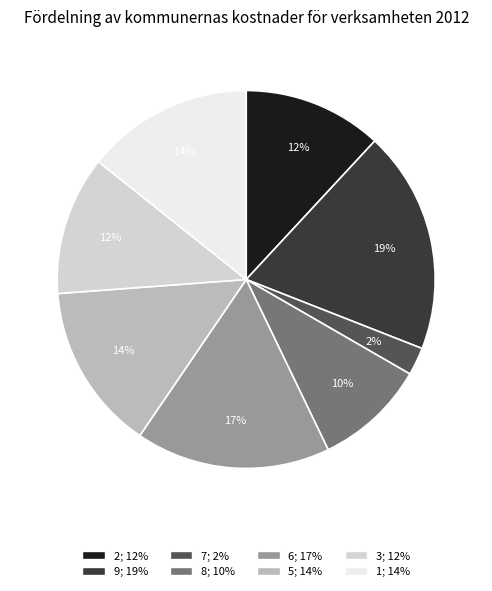

Is 8 the majority of the pie?

No